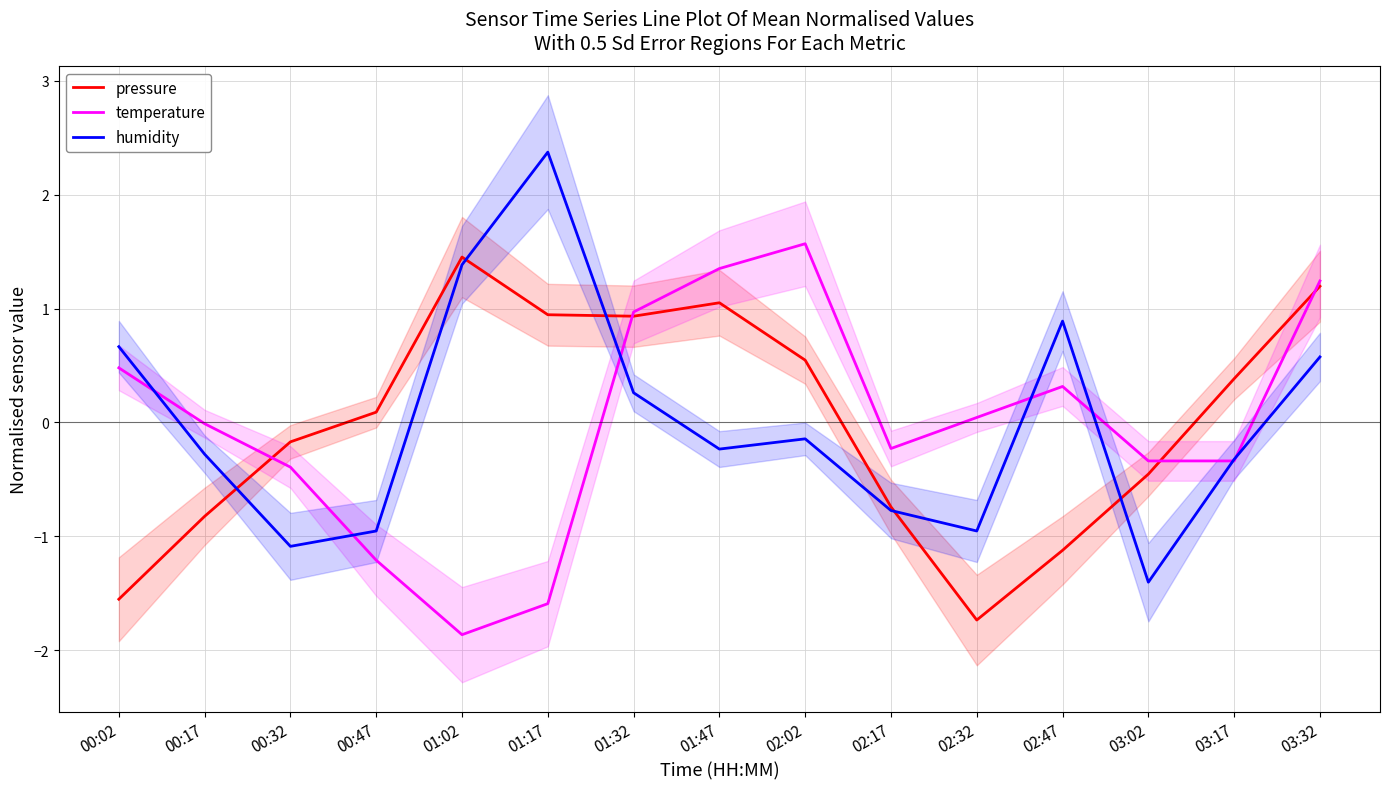

What is the approximate value of pressure at 03:17?

0.4